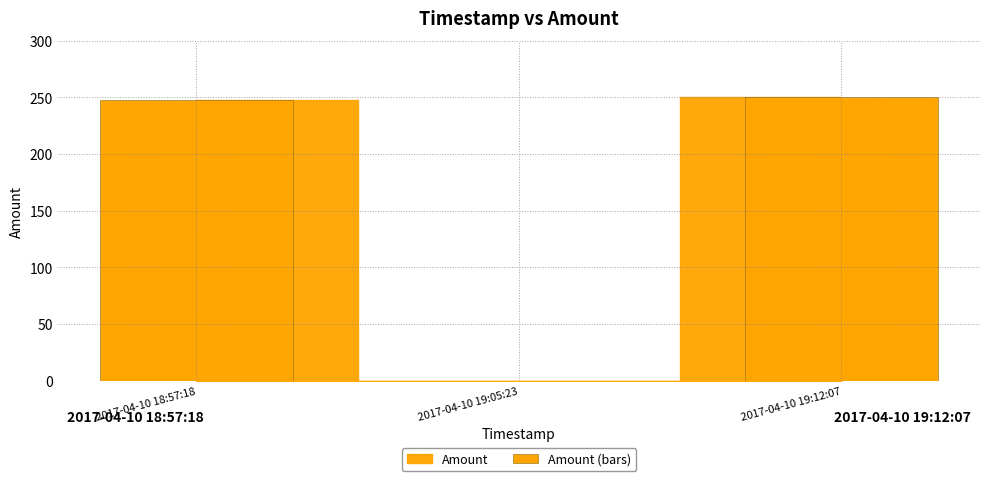

Read the value at 2017-04-10 18:57:18, to the nearest 50.

250